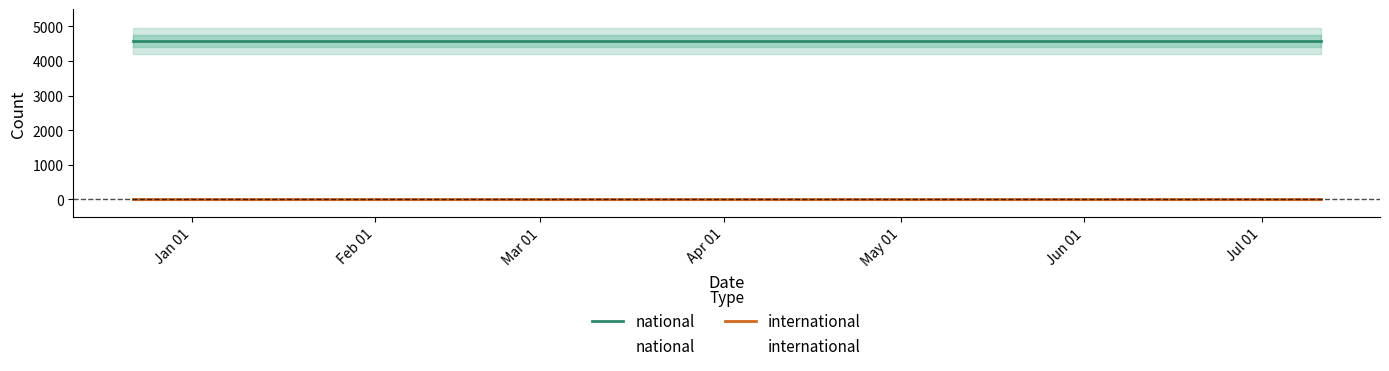

Reading left to right, what are all the values shown in this chart?

national: 4574	4574	4574
international: 0	0	0